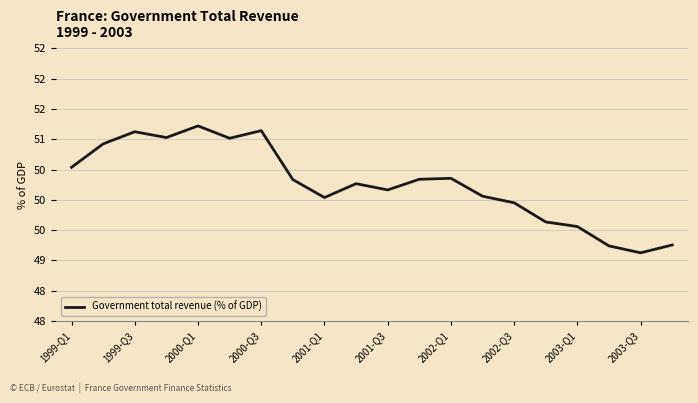

What is the average value?

50.3